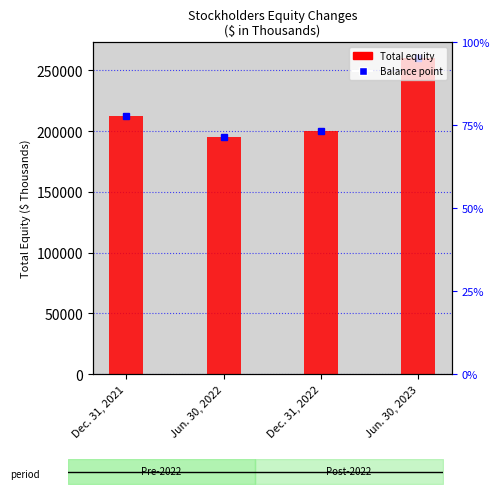

What is the label of the 1st bar from the right?

Jun. 30, 2023